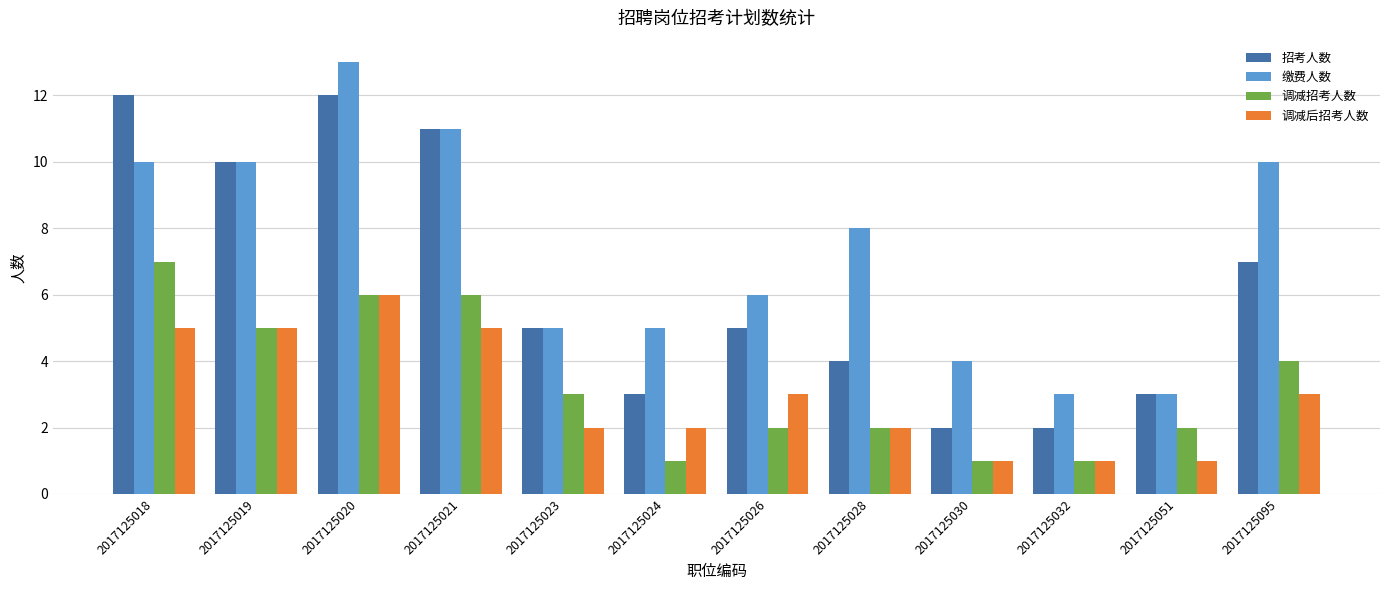

Reading right to left, what are all the values shown in this chart?

招考人数: 7	3	2	2	4	5	3	5	11	12	10	12
缴费人数: 10	3	3	4	8	6	5	5	11	13	10	10
调减招考人数: 4	2	1	1	2	2	1	3	6	6	5	7
调减后招考人数: 3	1	1	1	2	3	2	2	5	6	5	5